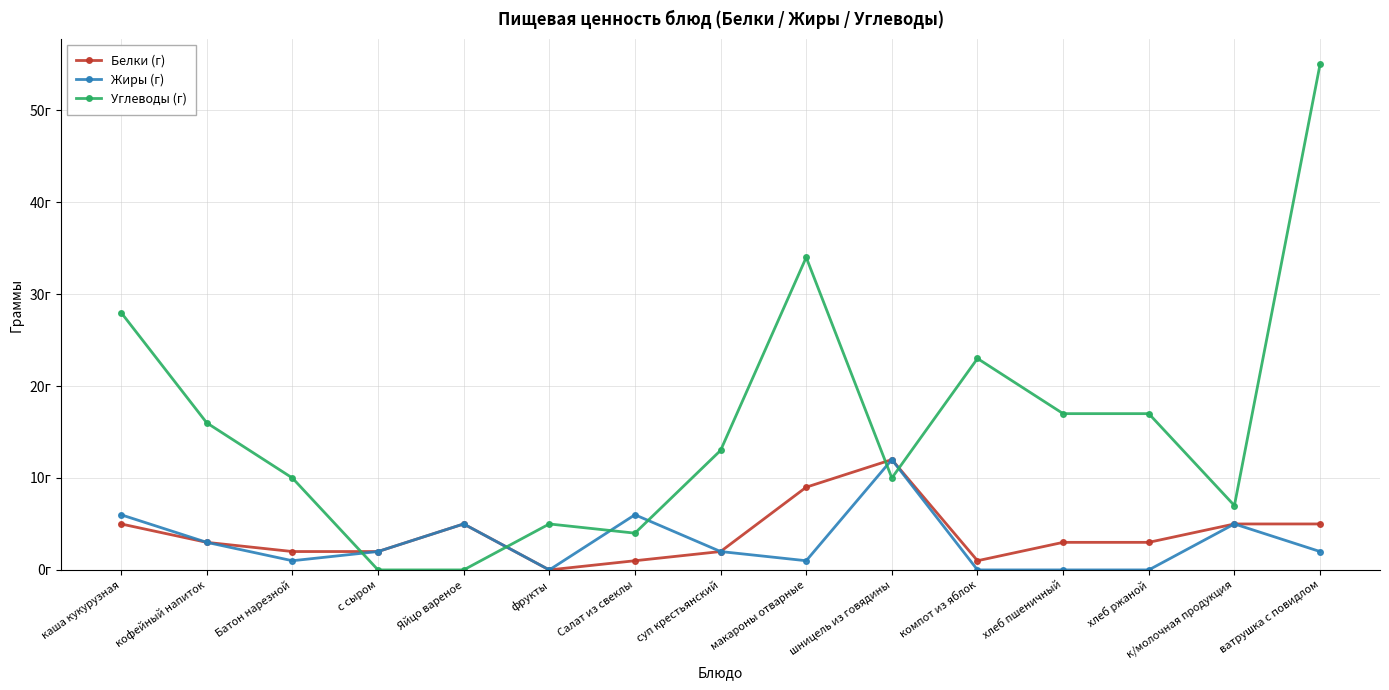

At which label is Белки (г) closest to 6?

каша кукурузная